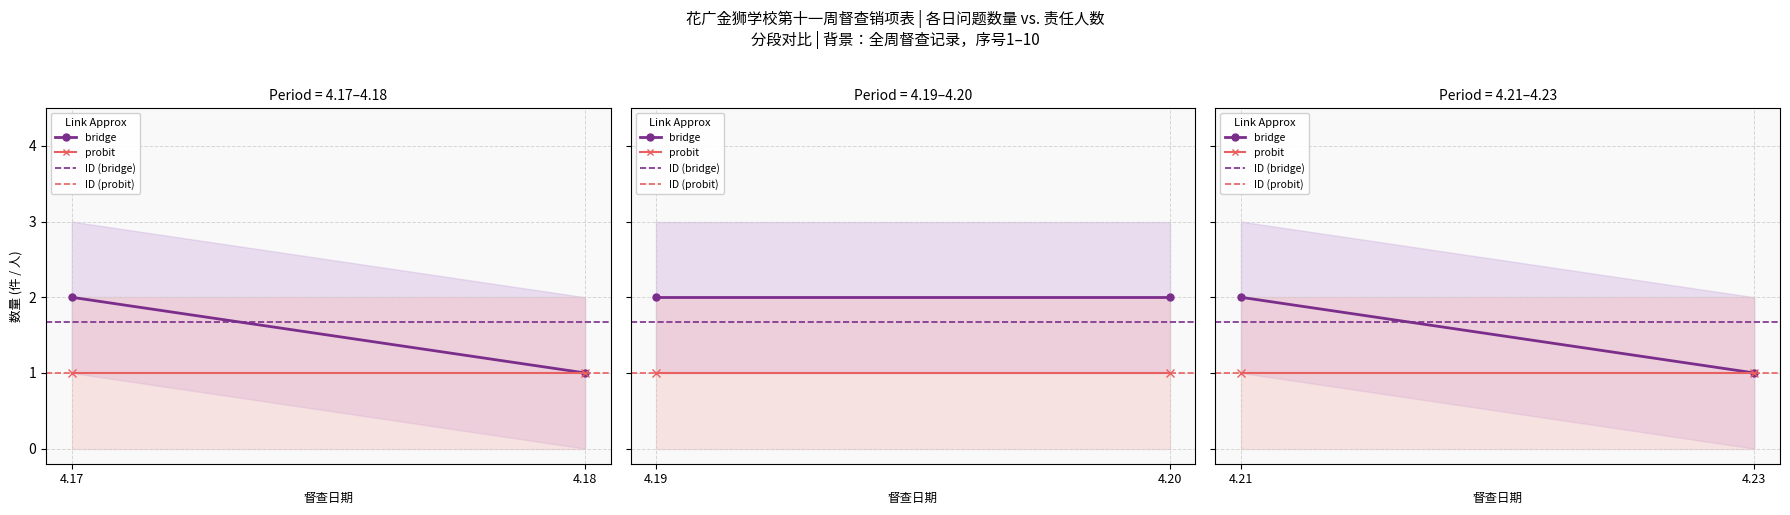

What are all the series names shown in the legend?

bridge, probit, ID (bridge), ID (probit)